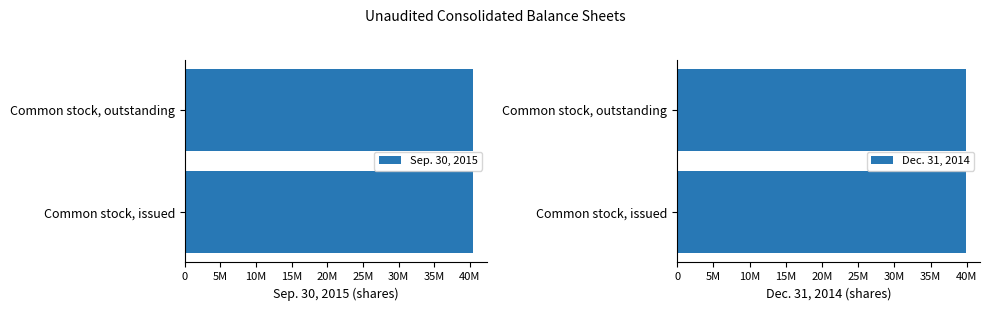

Which series has the largest total across all categories?

Sep. 30, 2015